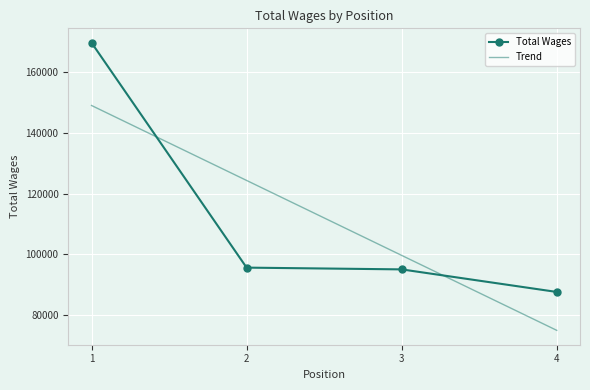

True or false: Total Wages and Trend intersect in this chart.

True